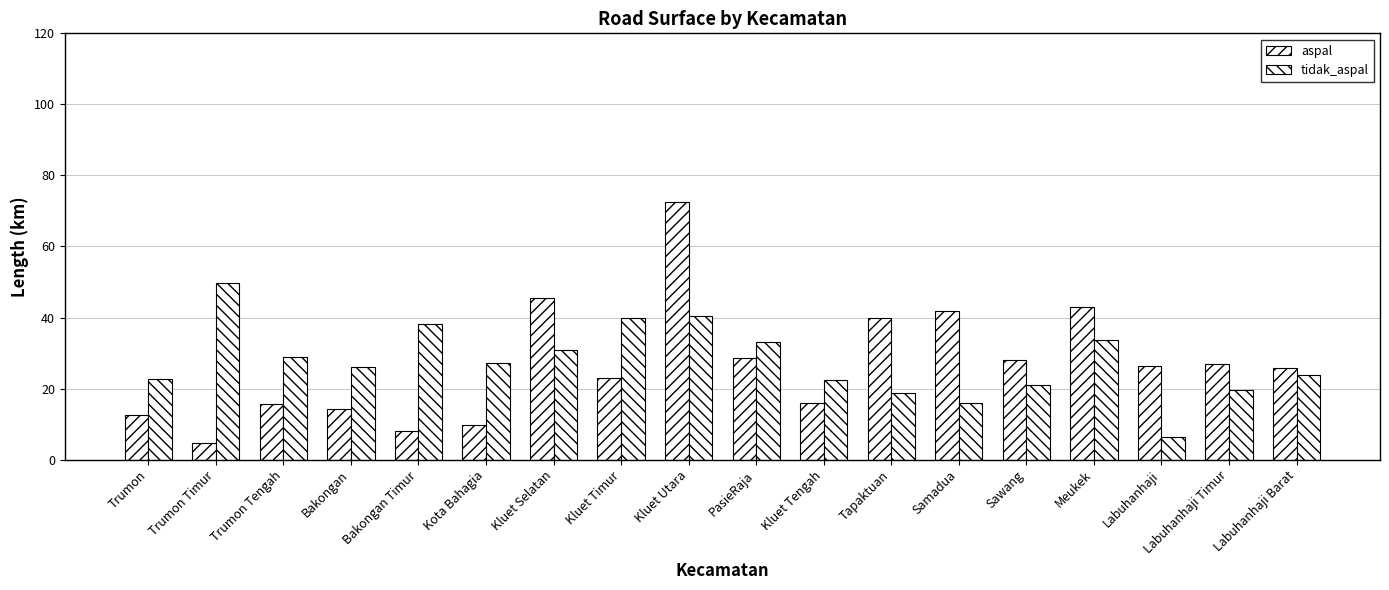

At how many categories does at least one series exceed 63?

1